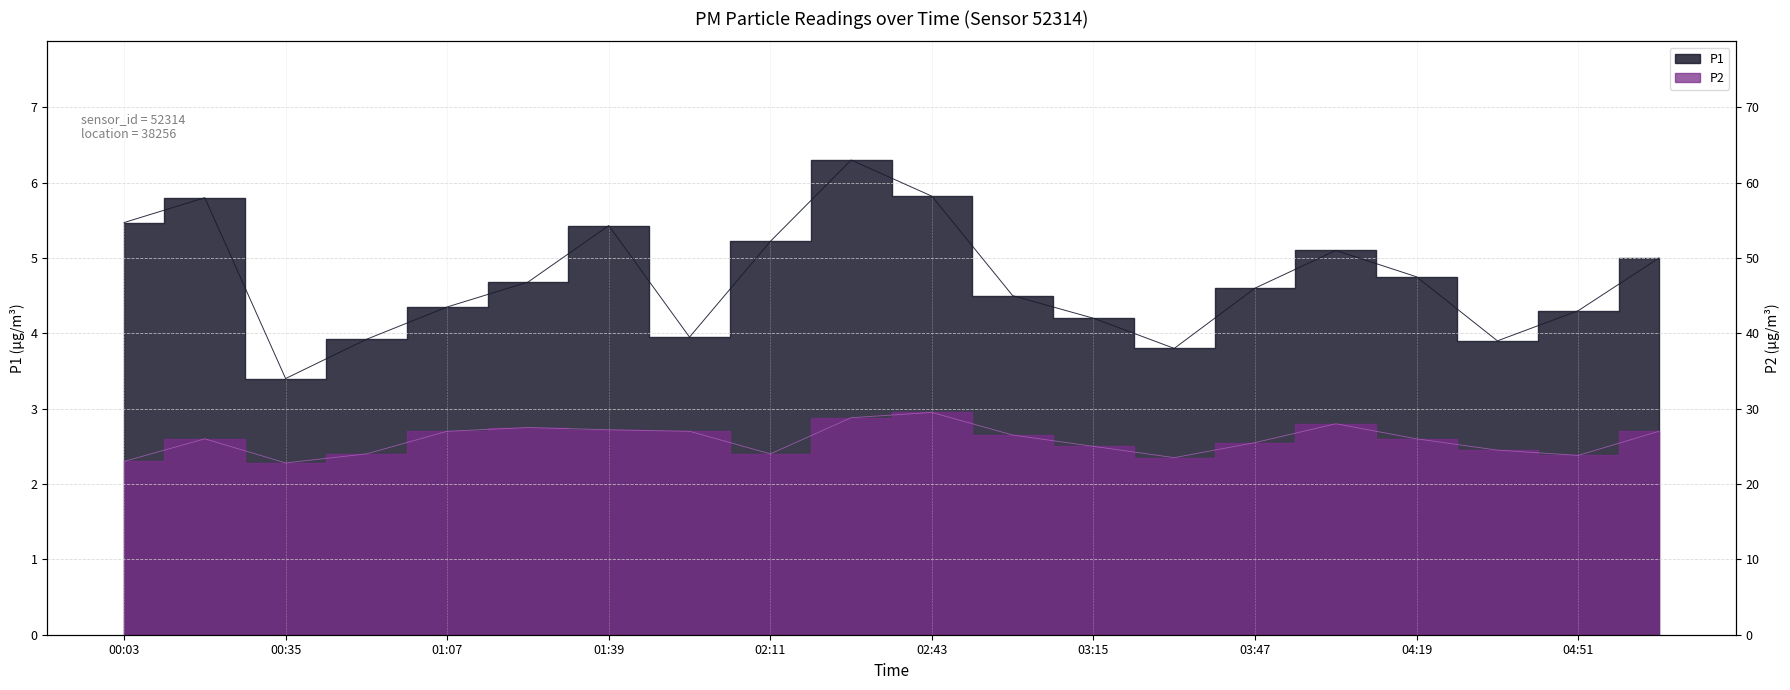

List the series in order of their peak value, highest first.

P1, P2